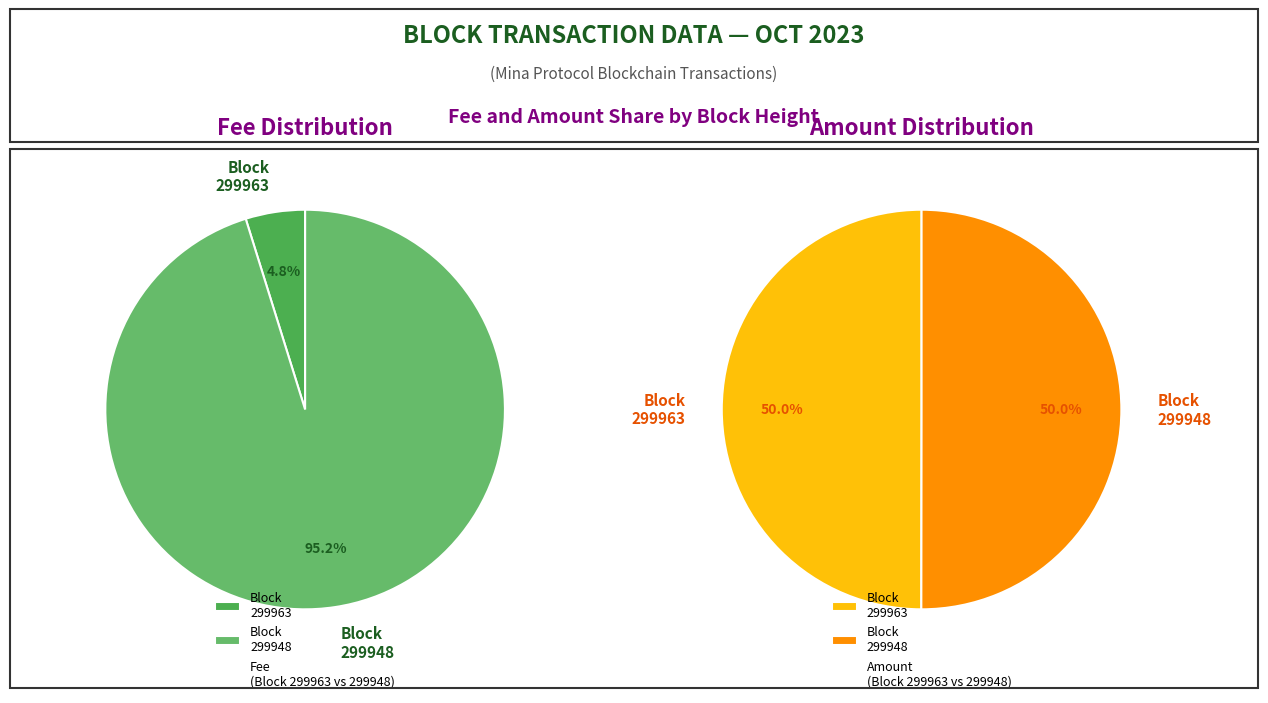

What is the change in value from 299963 to 299948?

+0.2